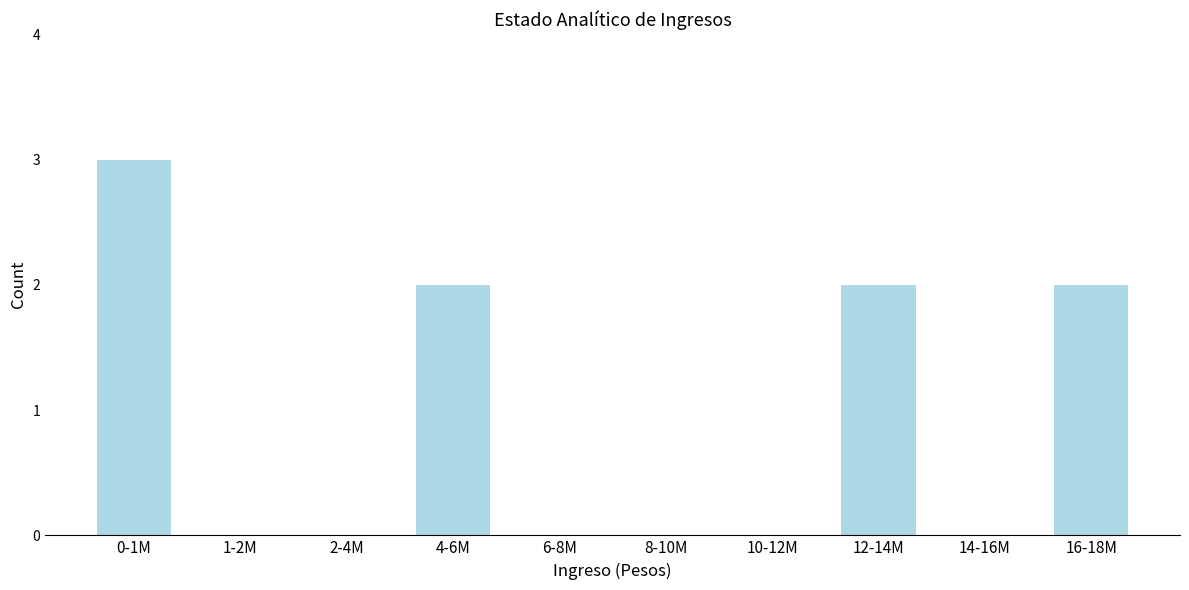

Reading left to right, extract all data points from this chart.

0-1M=3	1-2M=0	2-4M=0	4-6M=2	6-8M=0	8-10M=0	10-12M=0	12-14M=2	14-16M=0	16-18M=2